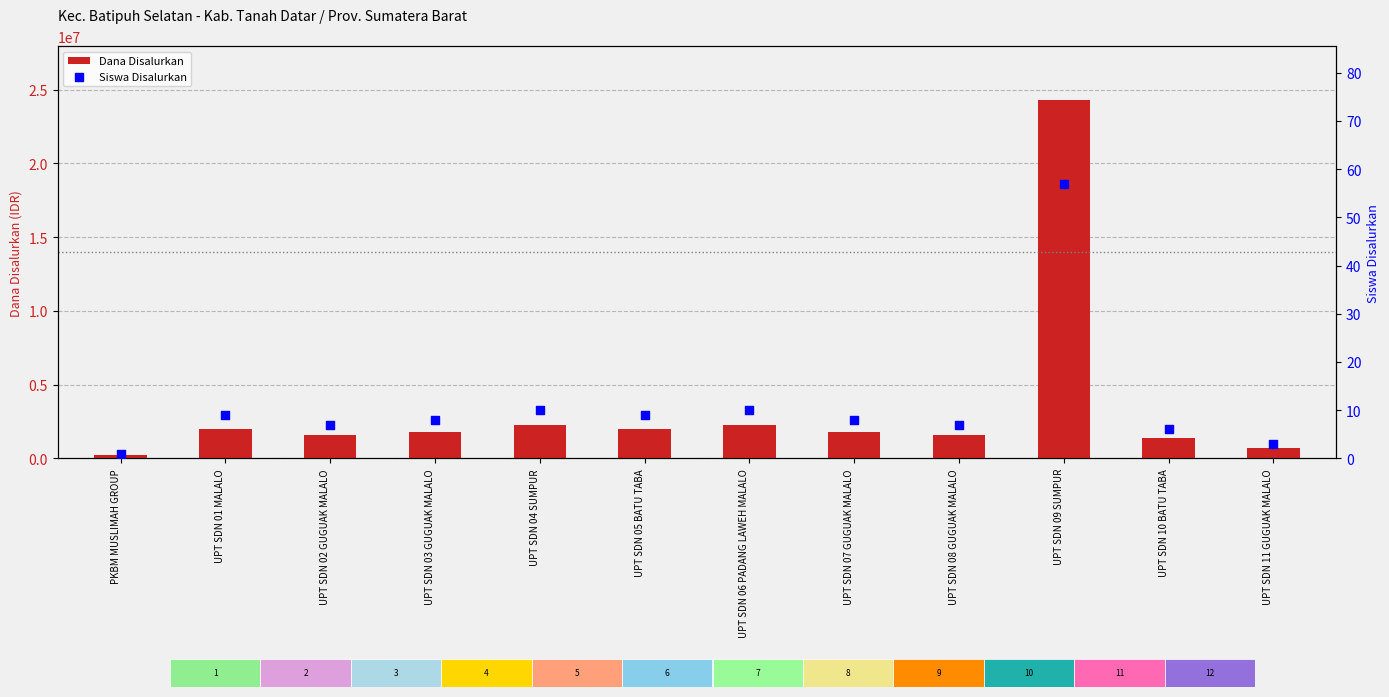

At how many categories does at least one series exceed 4146330?

1